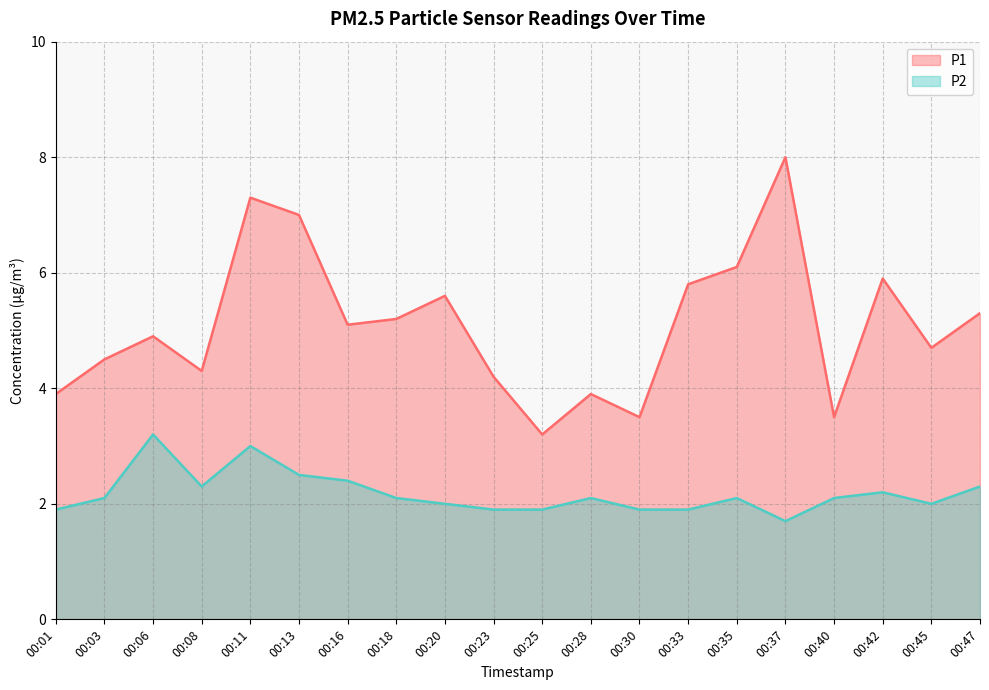

Where is the first local maximum for P1?

00:06